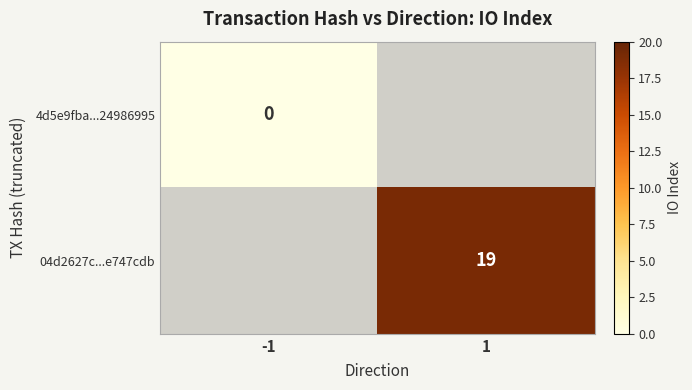

Is it true that 04d2627c...e747cdb equals 19 at 1?

True